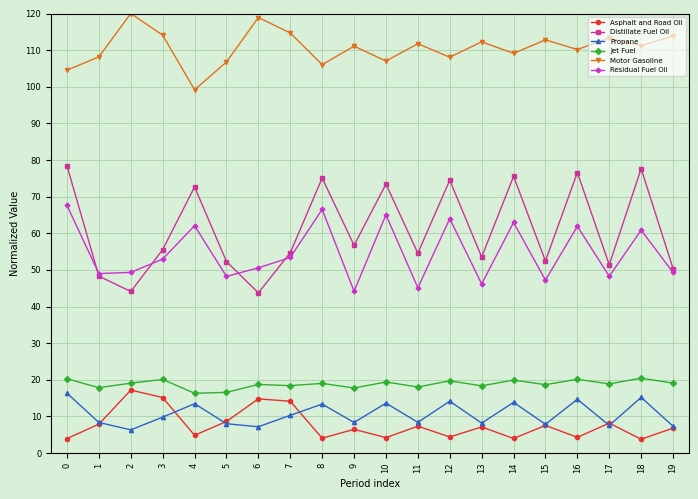

True or false: Asphalt and Road Oil and Motor Gasoline cross at least once.

False